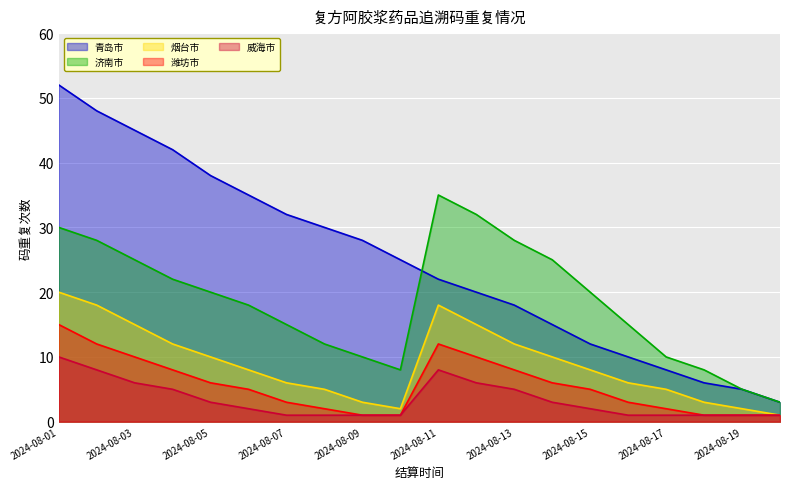

At which label is 潍坊市 closest to 8?

2024-08-04